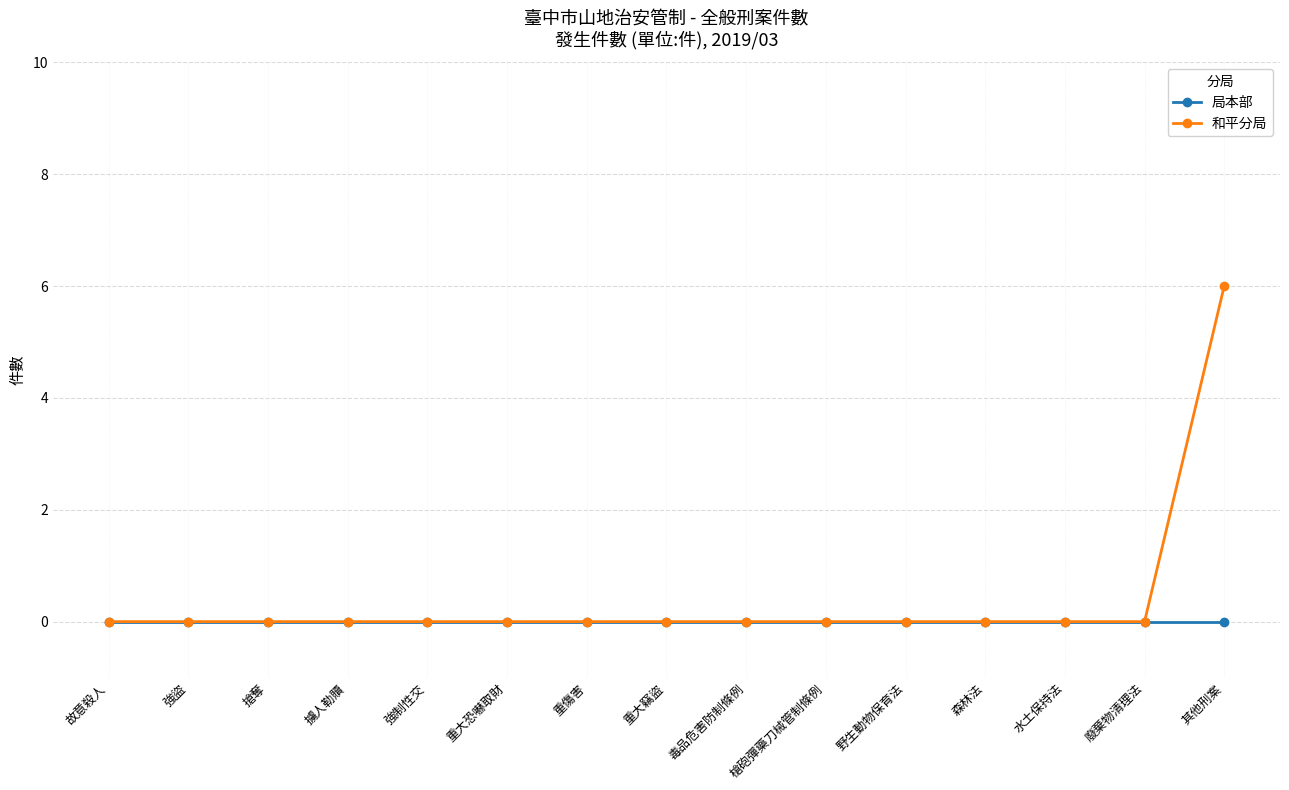

What are all the series names shown in the legend?

局本部, 和平分局